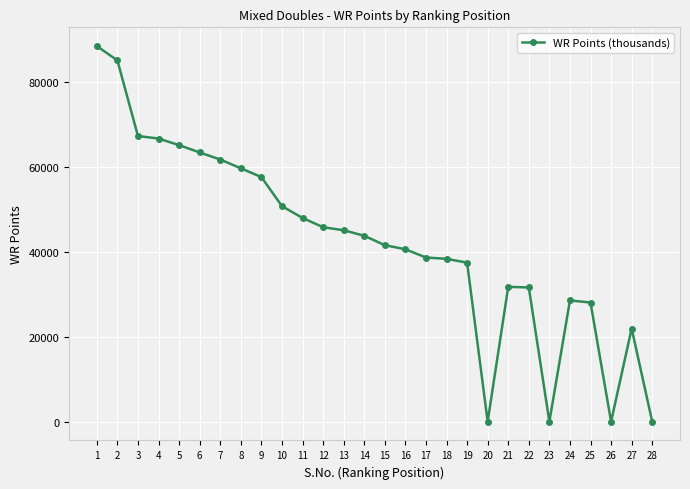

What is the ratio of the value at 16 to the value at 1?

0.5